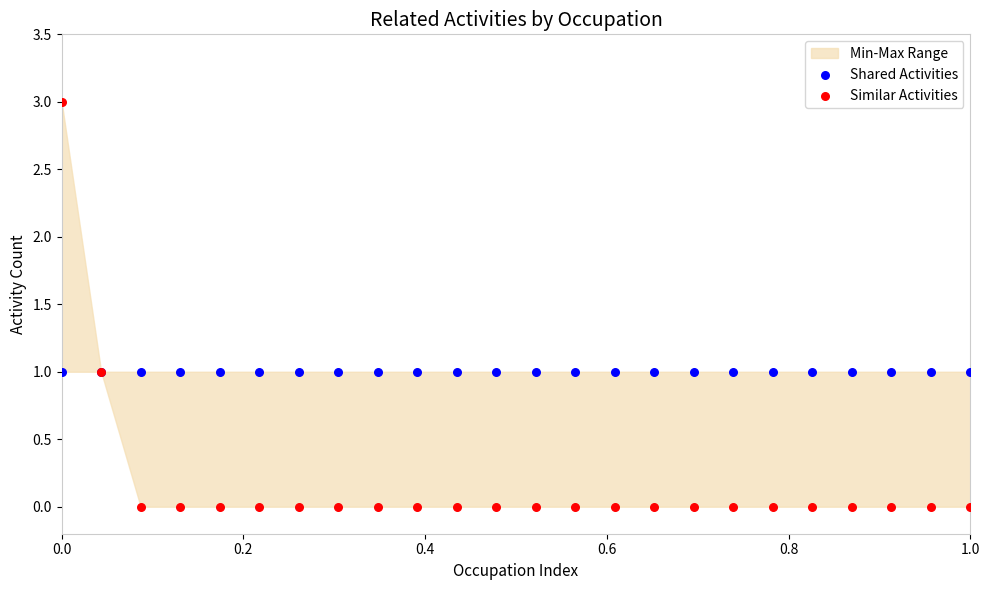

Which series reaches the maximum Y coordinate?

Similar Activities